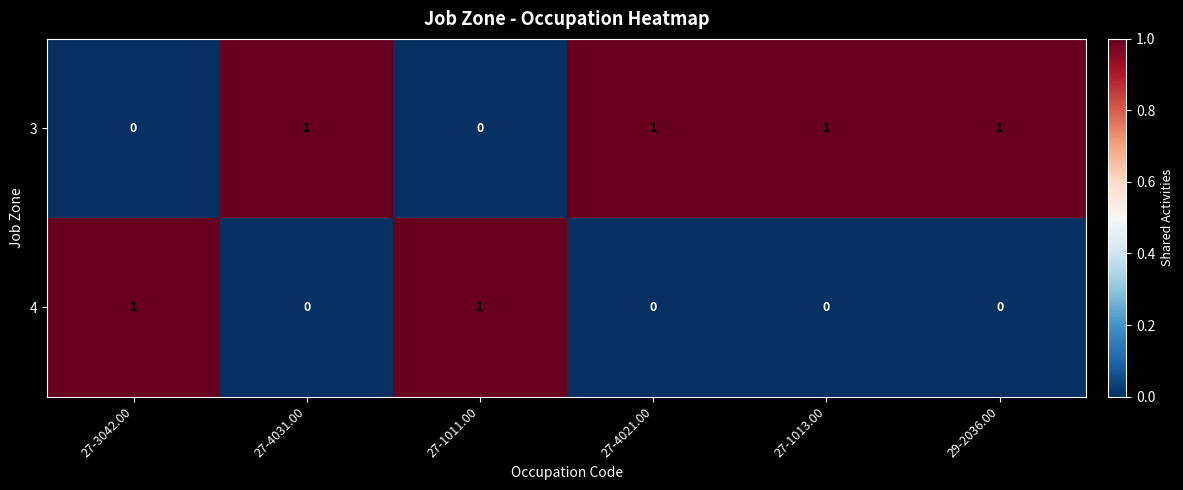

The 3 series shows -1 at 27-1011.00. True or false?

False